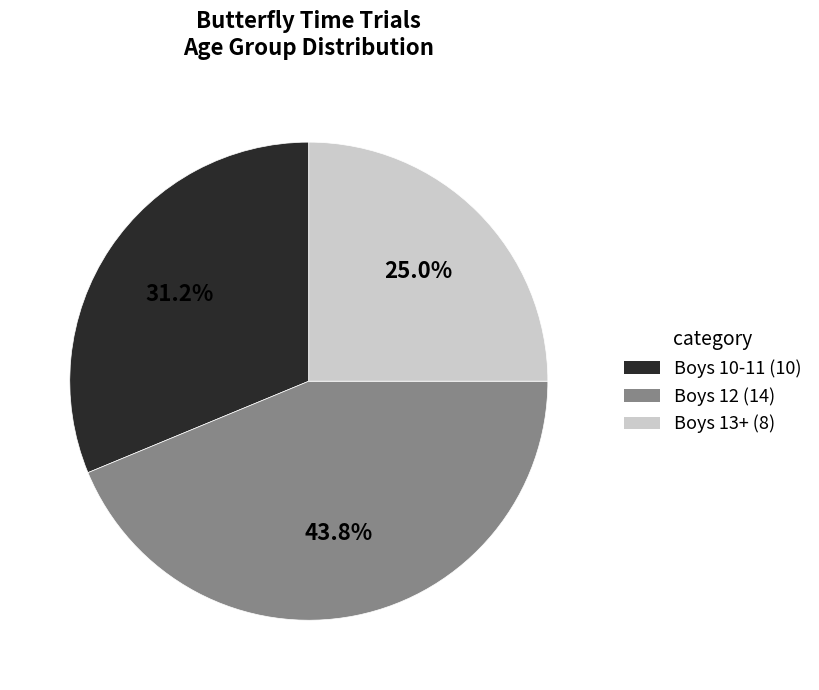

How many slices are in this pie chart?

3